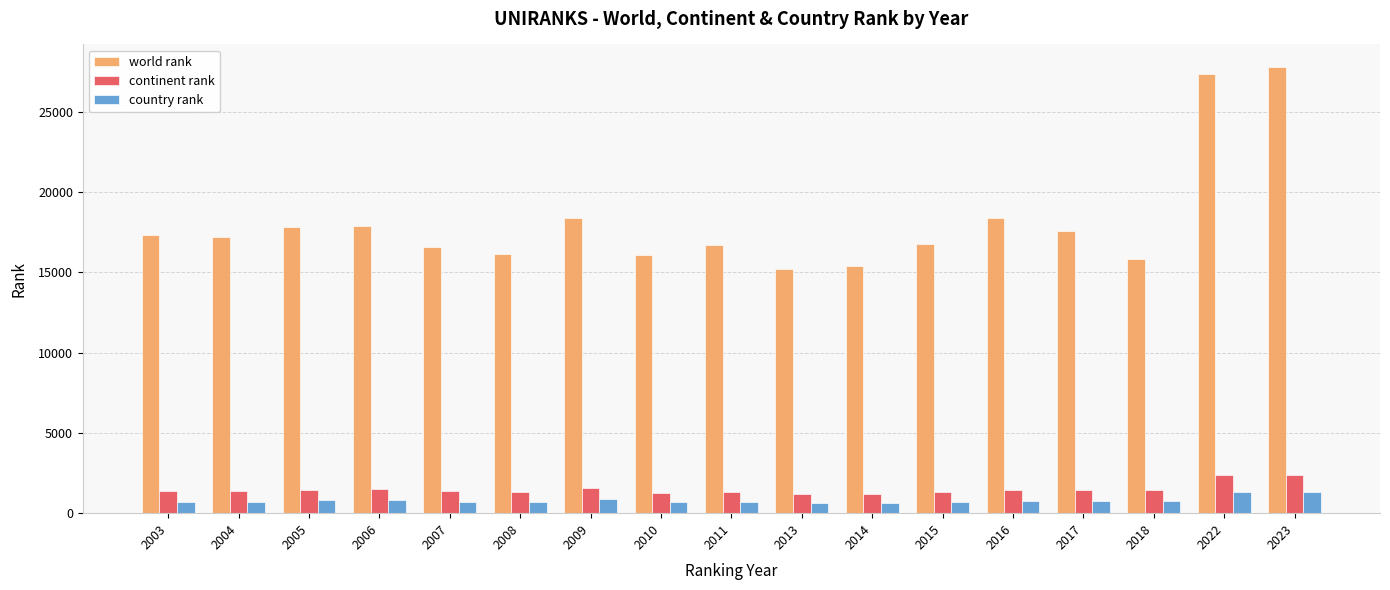

The value of world rank at 2007 is 27306. True or false?

False